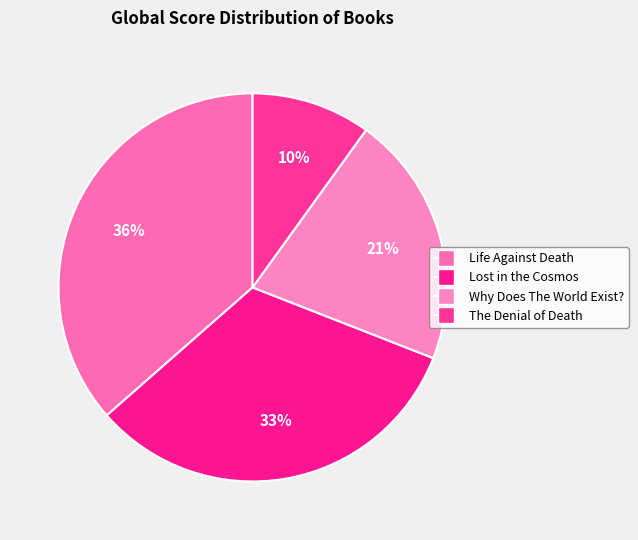

Is there any slice that represents more than half of the pie?

No